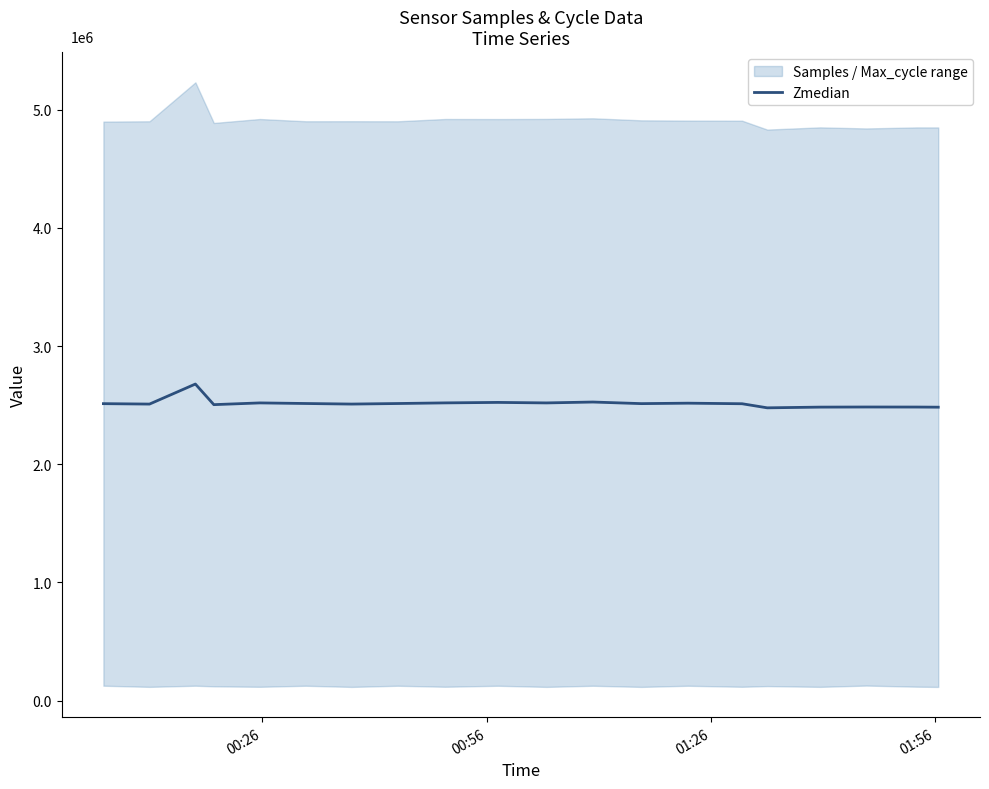

What is the greatest value displayed?

2678654.0